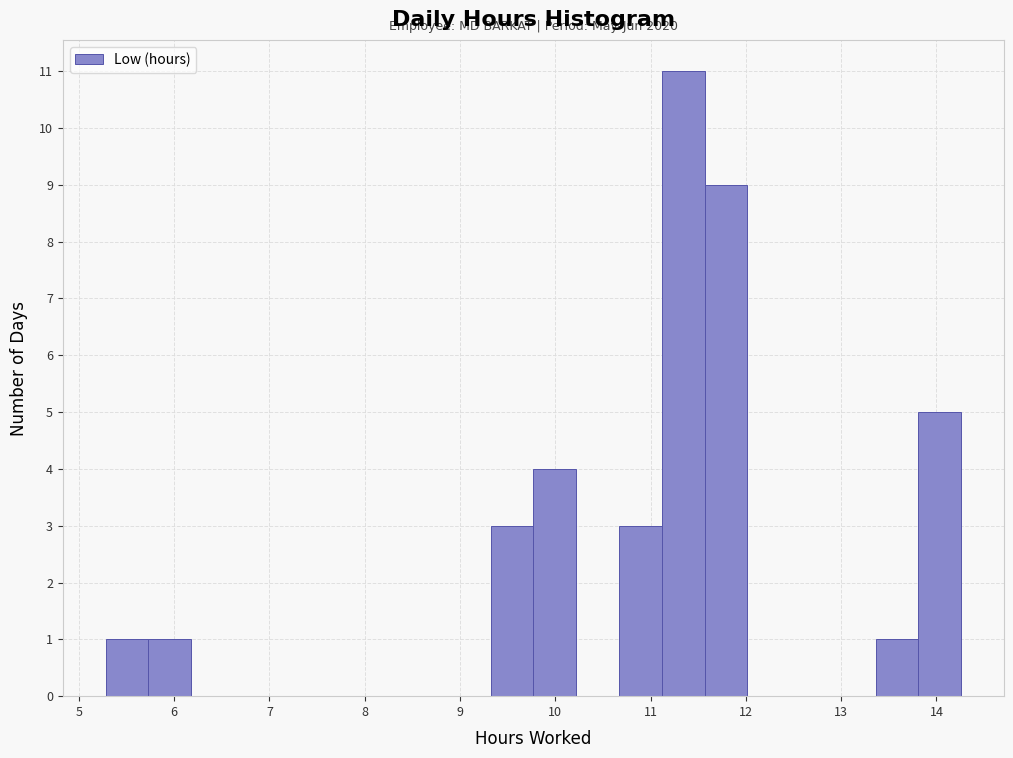

Which range on the x-axis has the tallest bar?

11.1 to 11.6